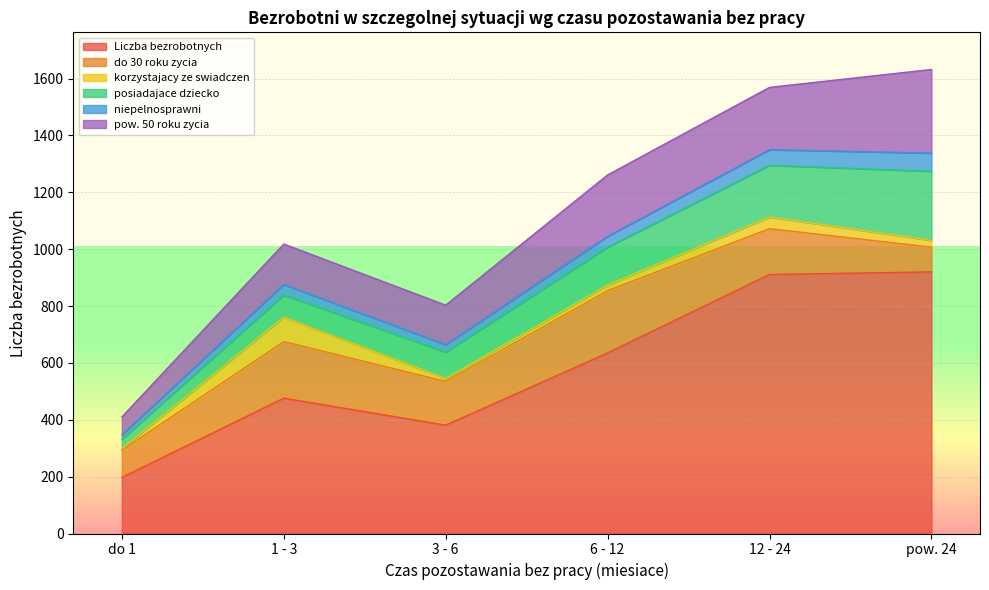

What is the difference between the niepelnosprawni values at do 1 and 1 - 3?

22